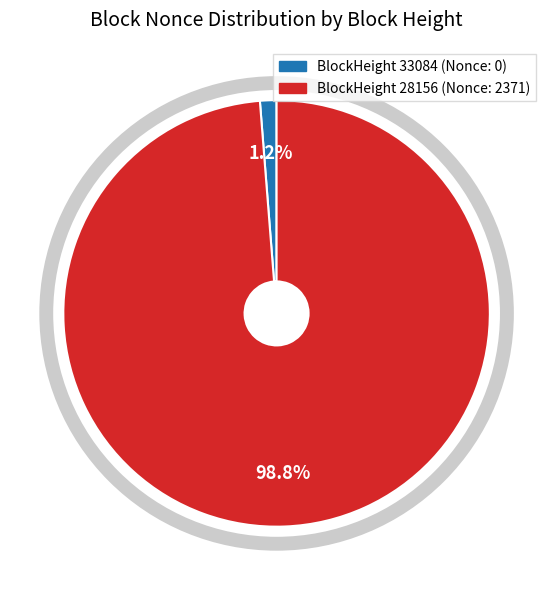

Is there a majority slice in this chart?

Yes